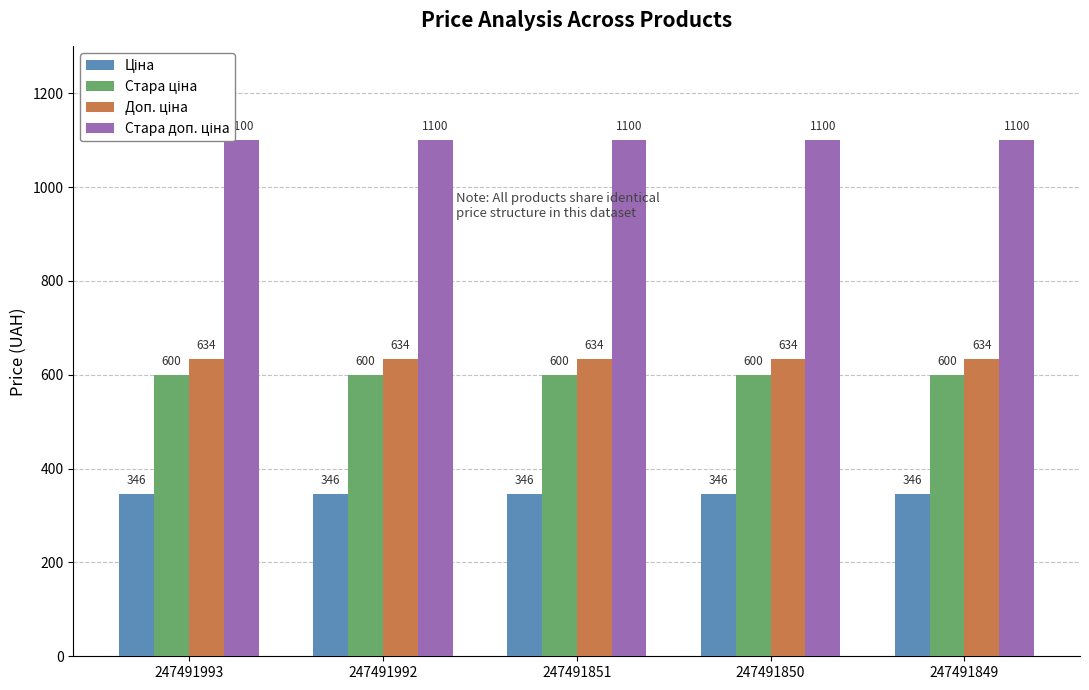

Are the bars grouped side by side (vs. stacked)?

Yes